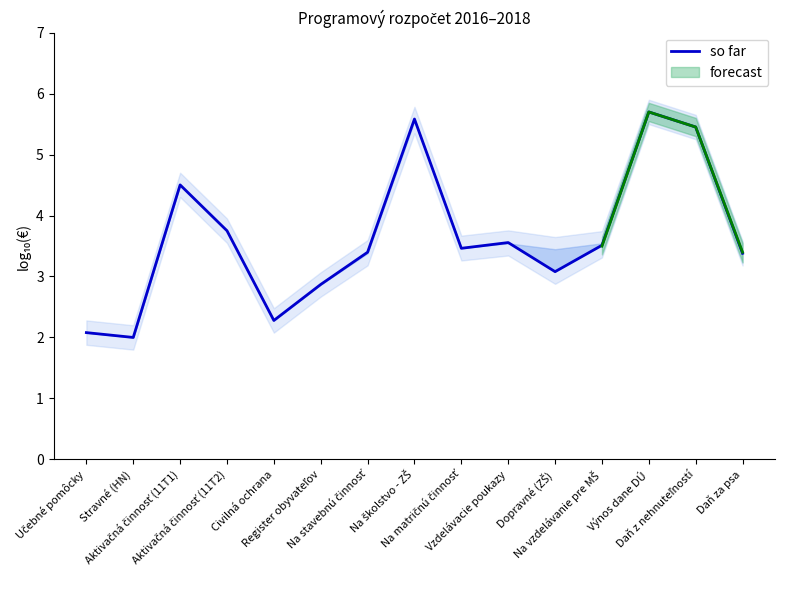

What is the value of the 10th point from the left?

3.6